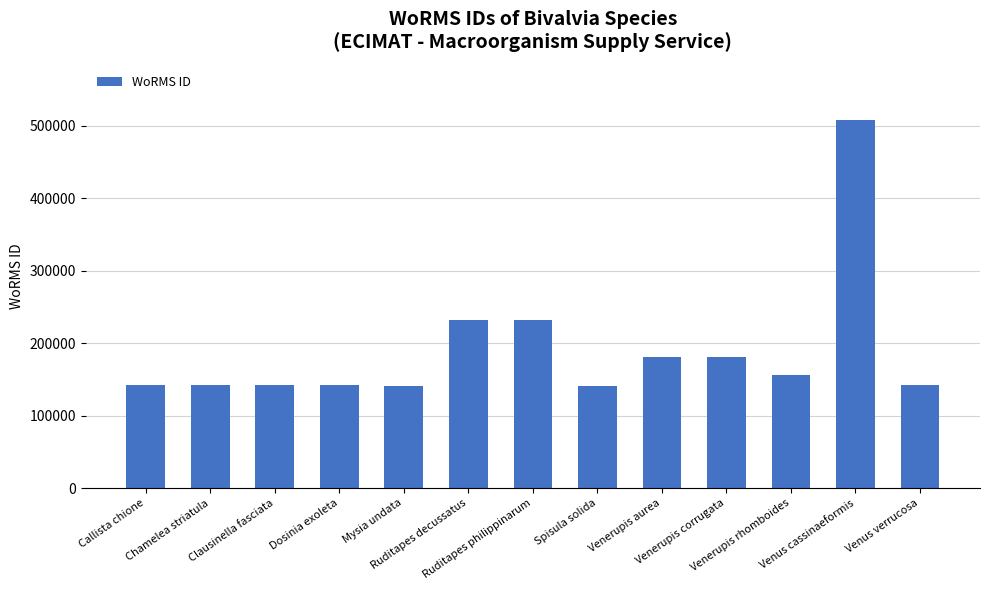

What is the value of the 6th bar from the left?

231749